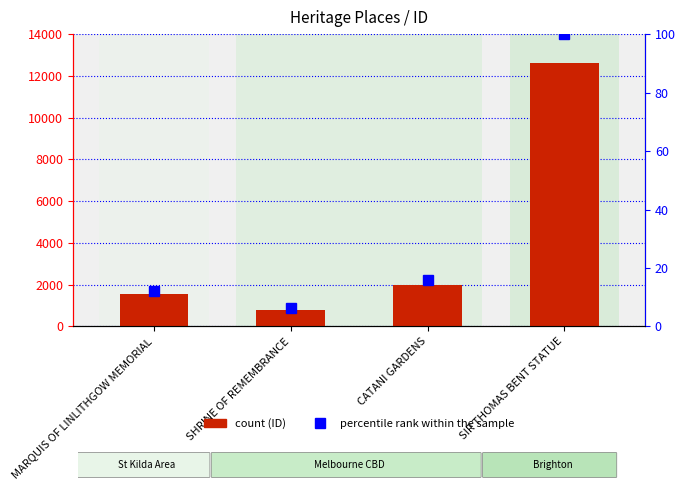

Rank the series by their average value, from highest to lowest.

ID, percentile rank within the sample